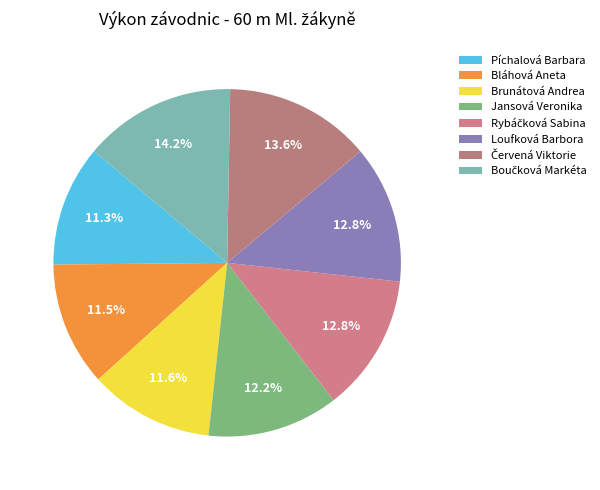

What percentage is the Jansová Veronika slice, to the nearest percent?

12%